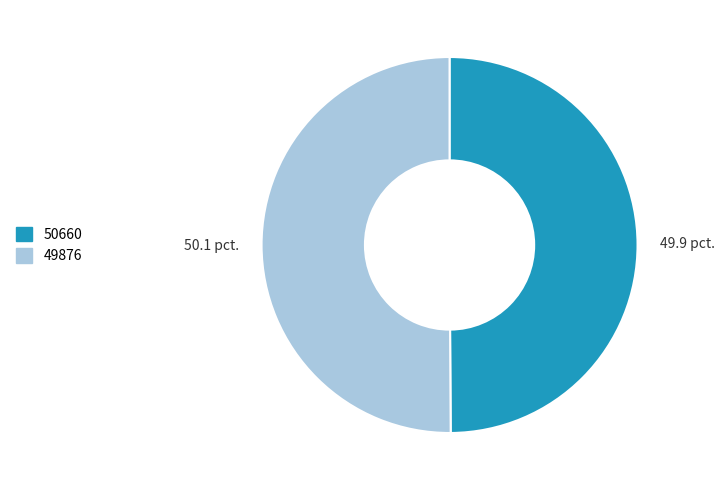

Approximately how many times larger is the value at 49876 compared to 50660?

1.0